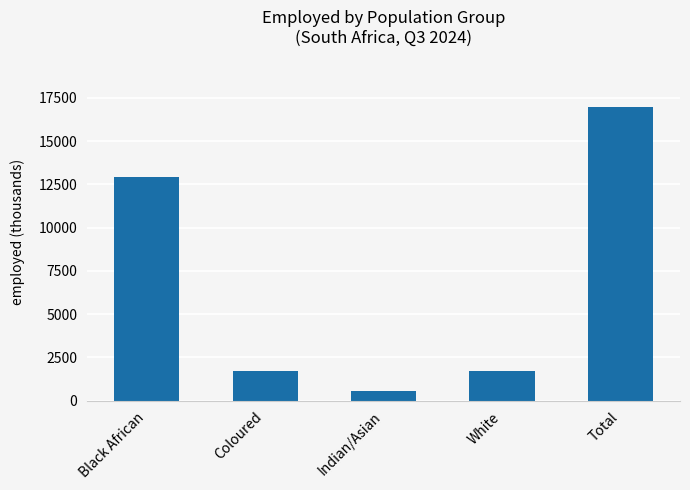

Where is the data nearest to the value 8755?

Black African